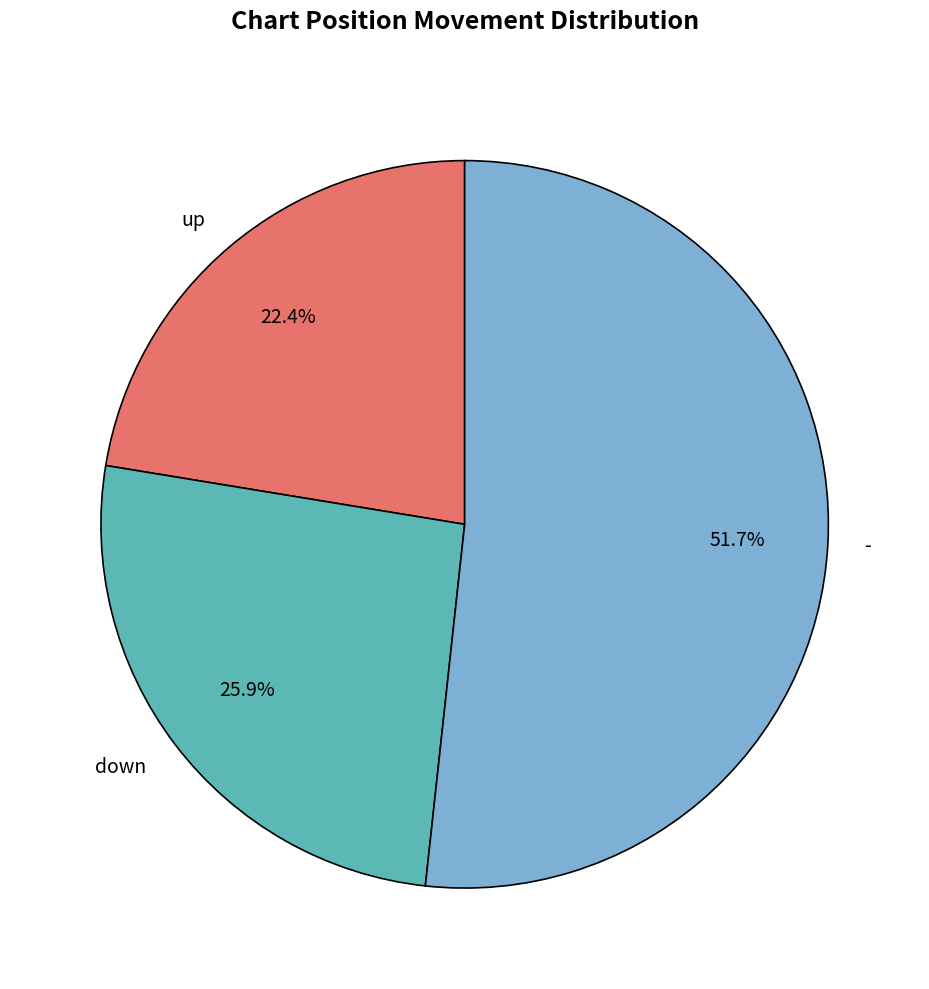

Between up and down, which is larger?

down